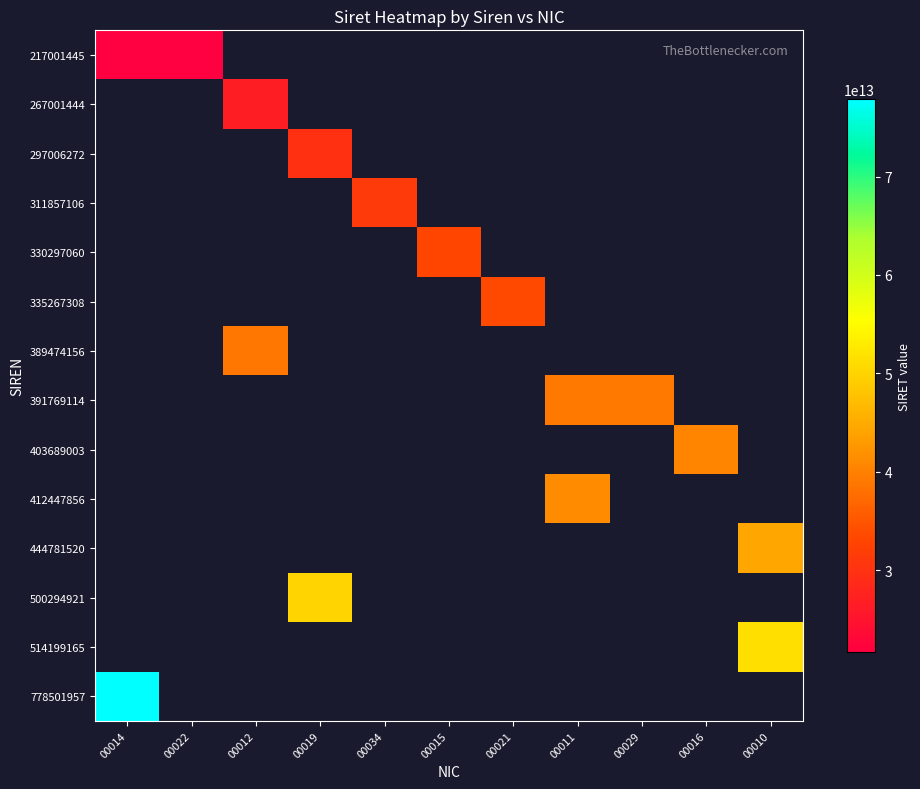

At 00034, list the series in order from smallest to largest.

217001445, 267001444, 297006272, 330297060, 335267308, 389474156, 391769114, 403689003, 412447856, 444781520, 500294921, 514199165, 778501957, 311857106